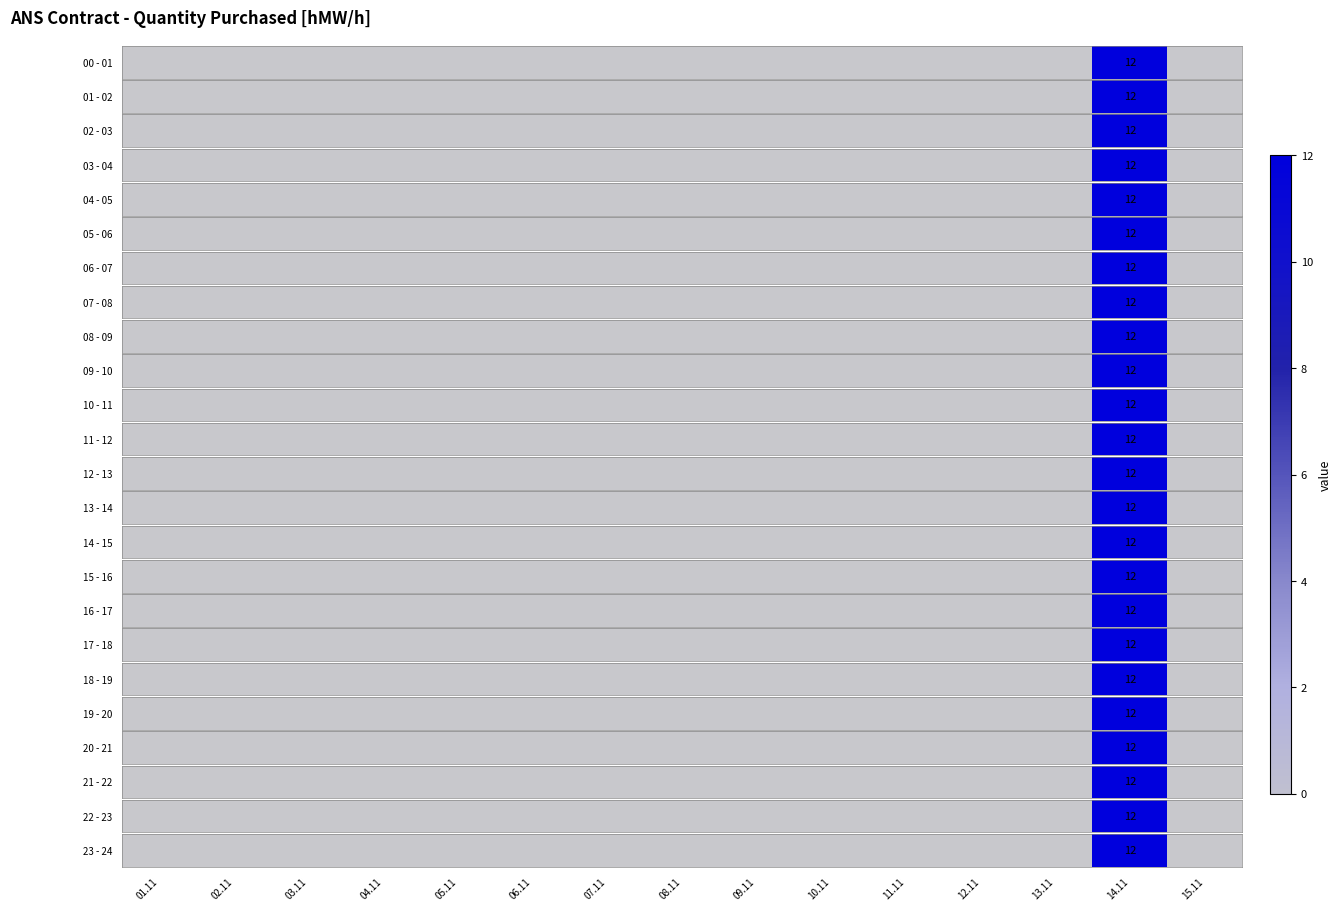

Between 07.11 and 11.11, which is larger?

11.11